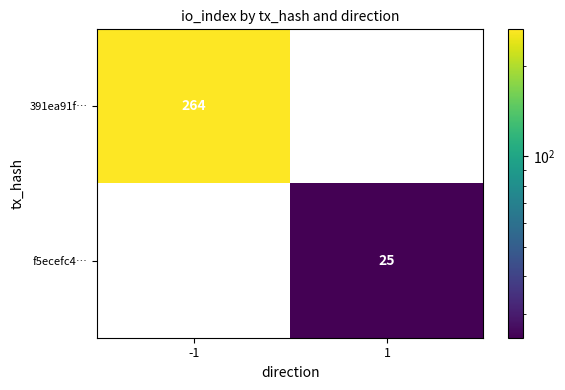

At how many categories does at least one series exceed 224?

1